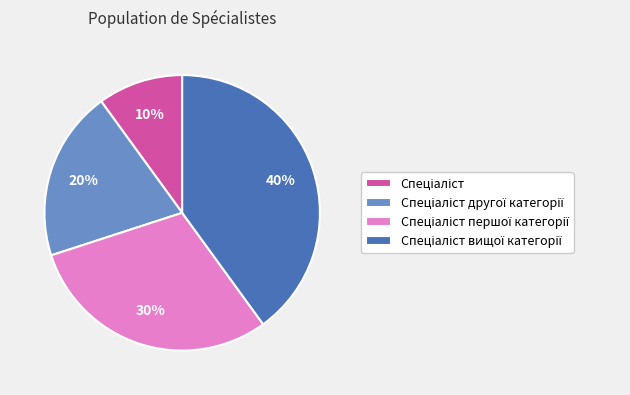

Is there a majority slice in this chart?

No